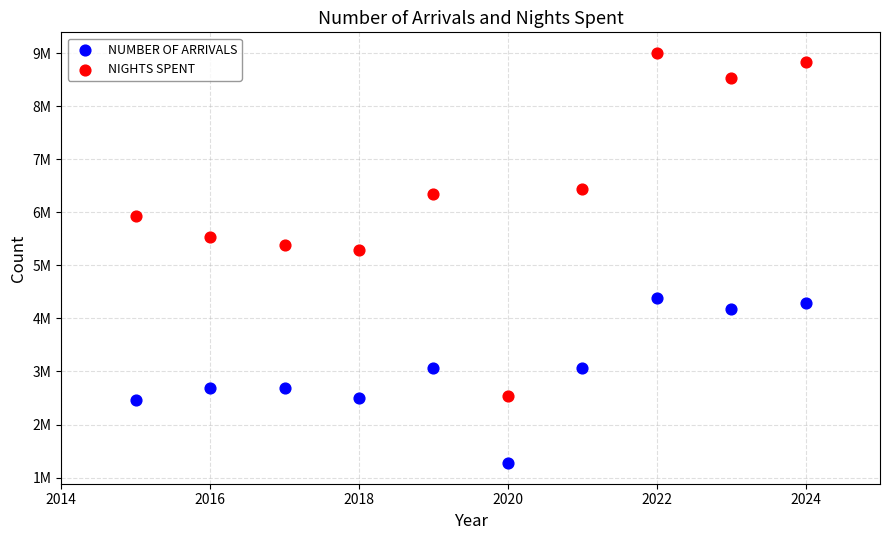

Which series reaches the maximum Y coordinate?

NIGHTS SPENT